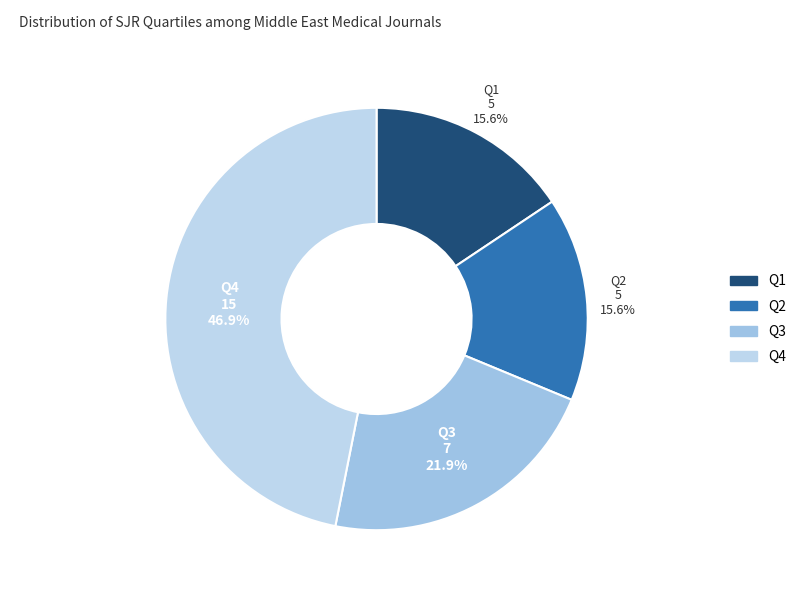

To the nearest percent, what is the difference between the largest and smallest slice percentages?

31%